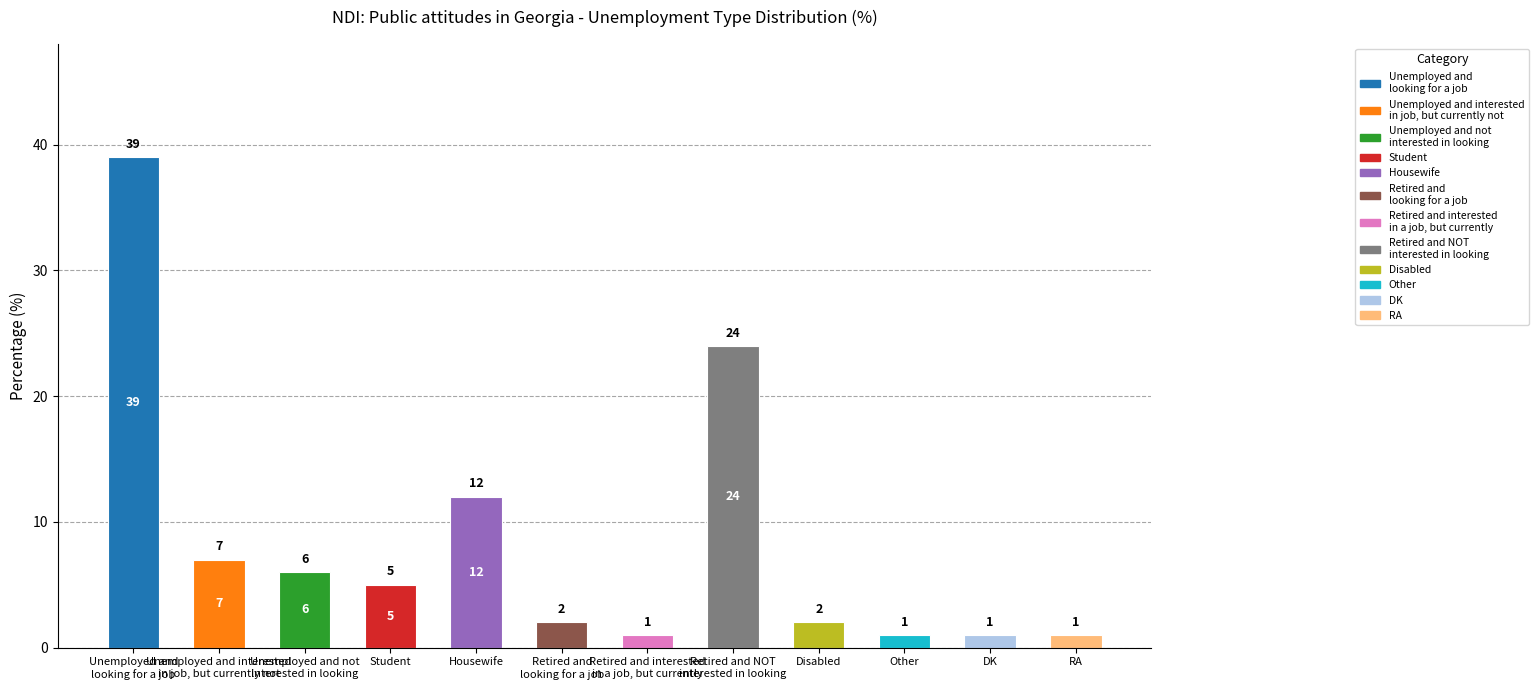

What is the maximum value shown in the chart?

39